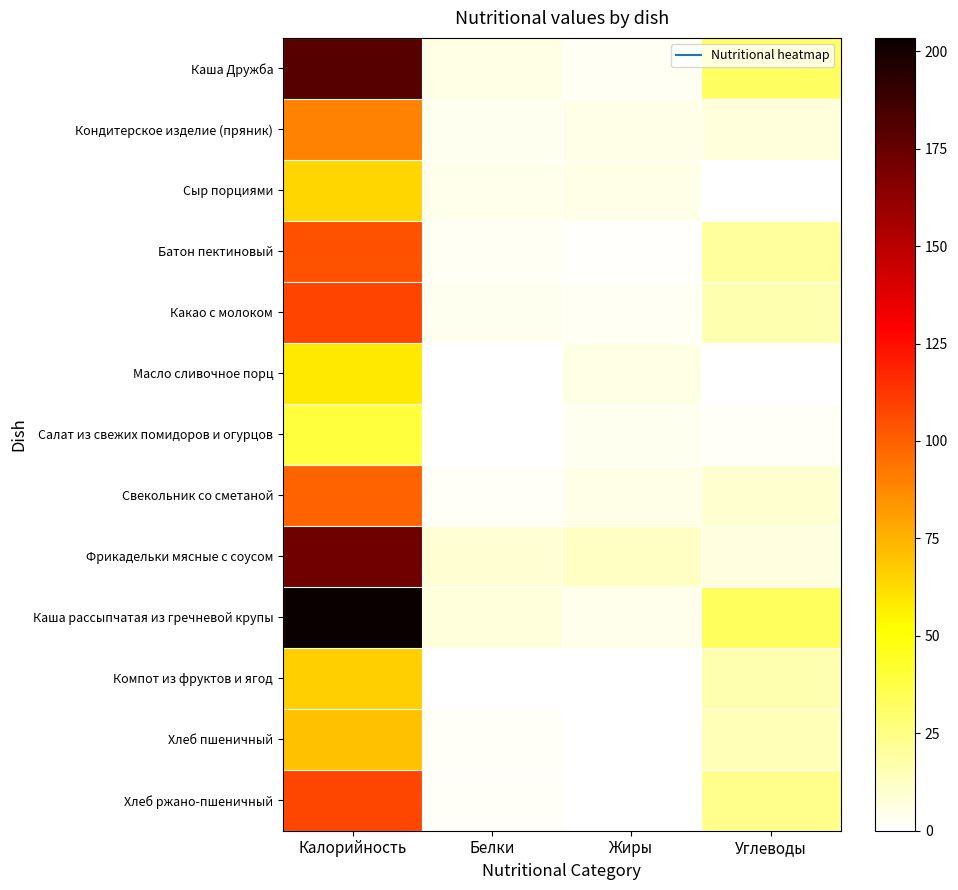

Reading left to right, list all the values displayed in this chart.

Каша Дружба: Калорийность=179.9	Белки=5.8	Жиры=3.0	Углеводы=32.2
Кондитерское изделие (пряник): Калорийность=89.3	Белки=3.7	Жиры=5.1	Углеводы=7.2
Сыр порциями: Калорийность=64.2	Белки=4.4	Жиры=5.2	Углеводы=0.0
Батон пектиновый: Калорийность=104.7	Белки=3.0	Жиры=1.2	Углеводы=20.6
Какао с молоком: Калорийность=108.7	Белки=3.9	Жиры=3.1	Углеводы=16.3
Масло сливочное порц: Калорийность=58.2	Белки=0.1	Жиры=6.3	Углеводы=0.1
Салат из свежих помидоров и огурцов: Калорийность=39.2	Белки=0.5	Жиры=3.3	Углеводы=1.9
Свекольник со сметаной: Калорийность=99.0	Белки=2.1	Жиры=5.5	Углеводы=10.2
Фрикадельки мясные с соусом: Калорийность=172.0	Белки=9.1	Жиры=12.2	Углеводы=6.4
Каша рассыпчатая из гречневой крупы: Калорийность=203.4	Белки=7.5	Жиры=4.7	Углеводы=32.8
Компот из фруктов и ягод: Калорийность=66.6	Белки=0.2	Жиры=0.1	Углеводы=16.3
Хлеб пшеничный: Калорийность=70.3	Белки=2.3	Жиры=0.2	Углеводы=14.8
Хлеб ржано-пшеничный: Калорийность=108.0	Белки=2.2	Жиры=0.4	Углеводы=23.8